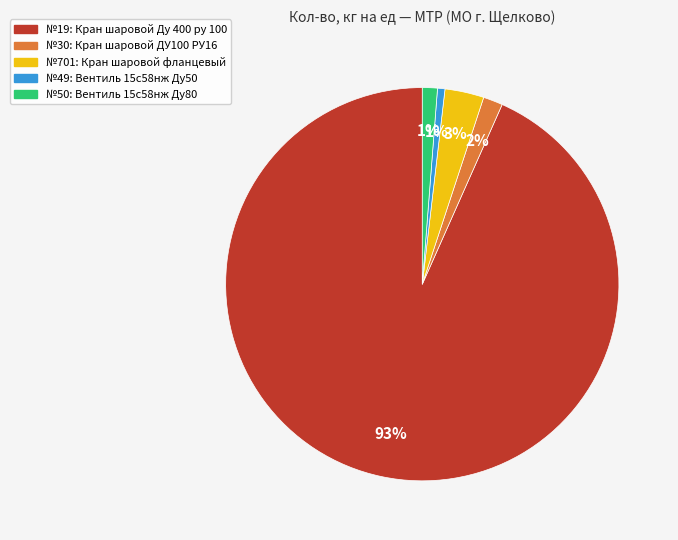

Does any single category account for the majority?

Yes